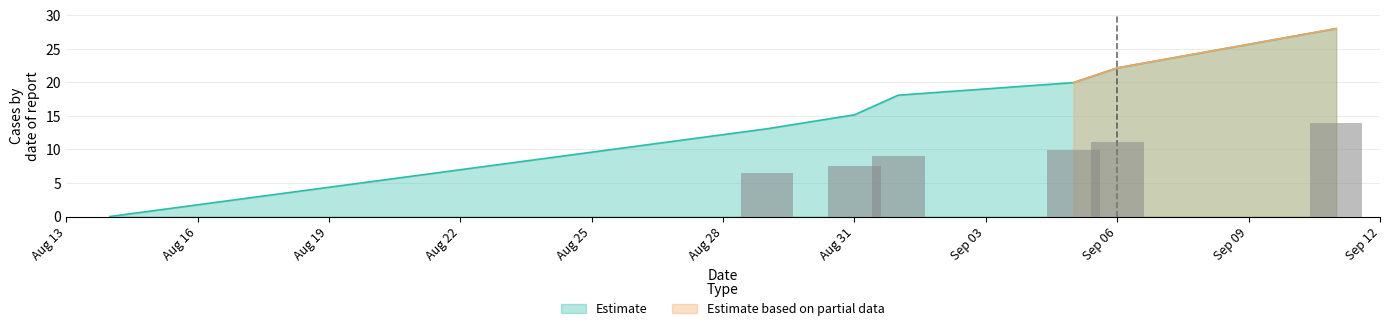

The chart shows a value of 30.1 at Sep 06. True or false?

False